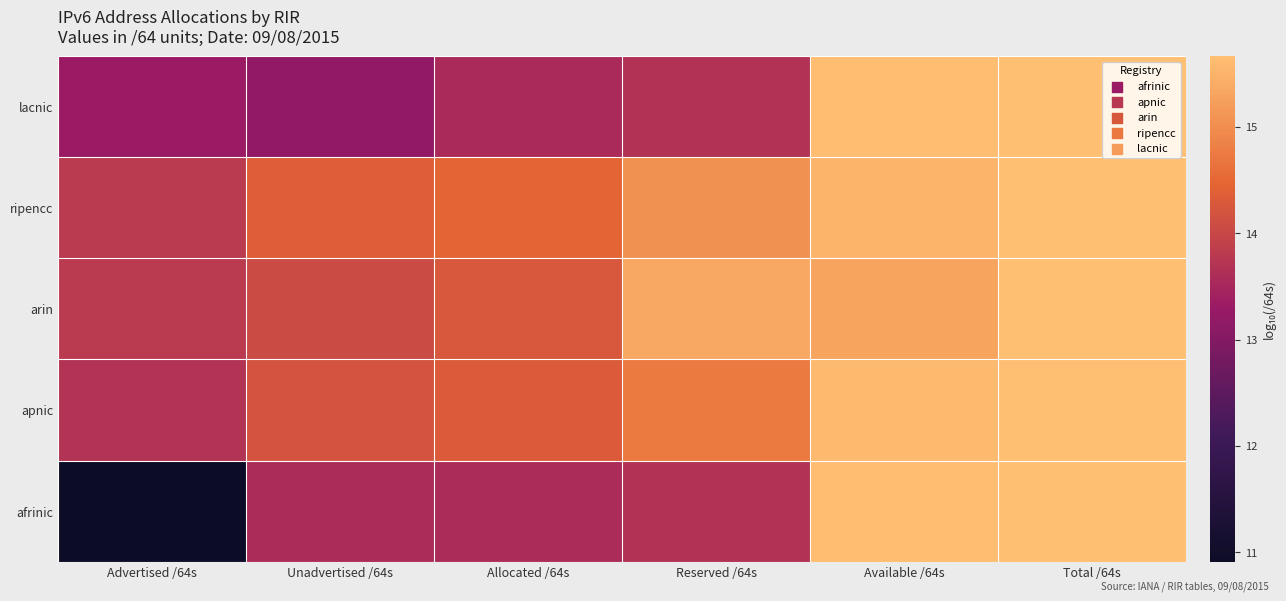

What is the minimum value shown in the chart?

10.9